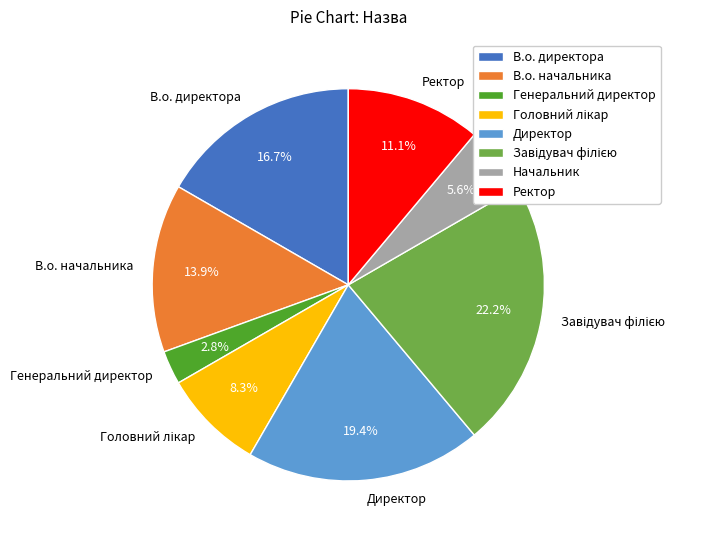

How much of the chart is everything except Генеральний директор?

97.2%